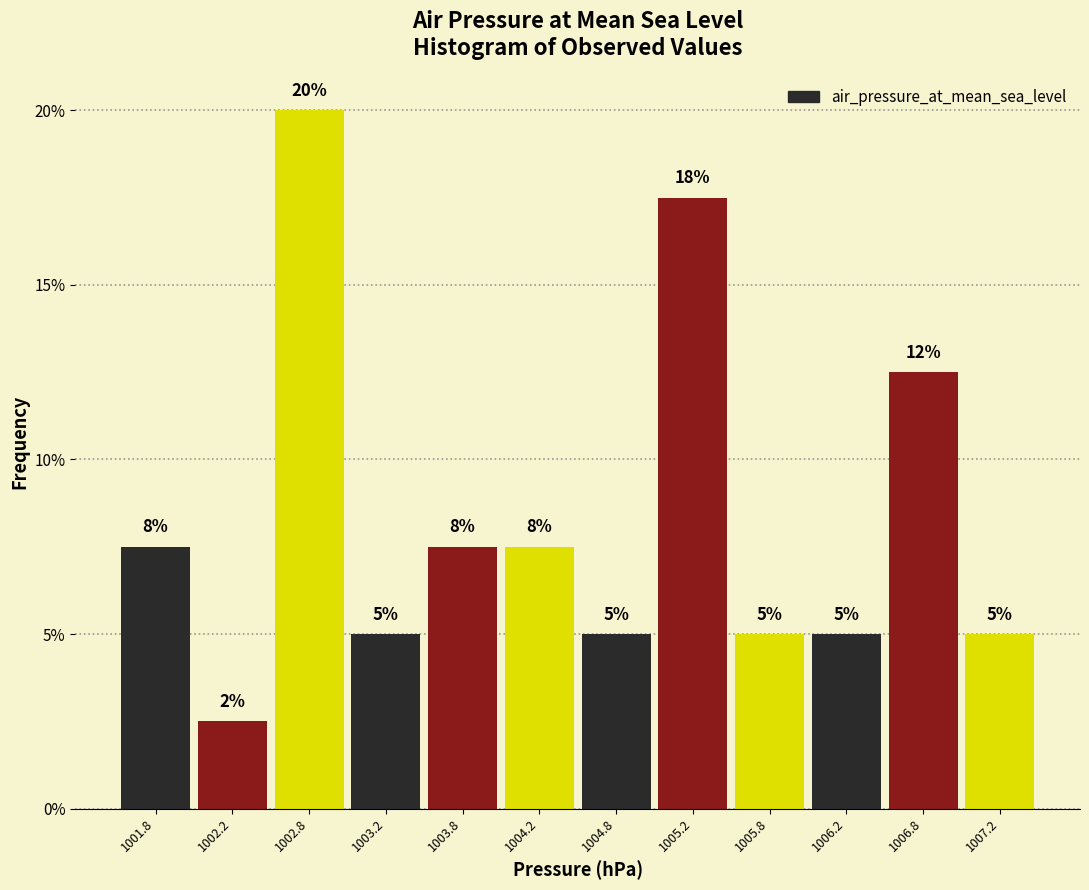

Over which range of the x-axis is the bar tallest?

1002.5 to 1003.0